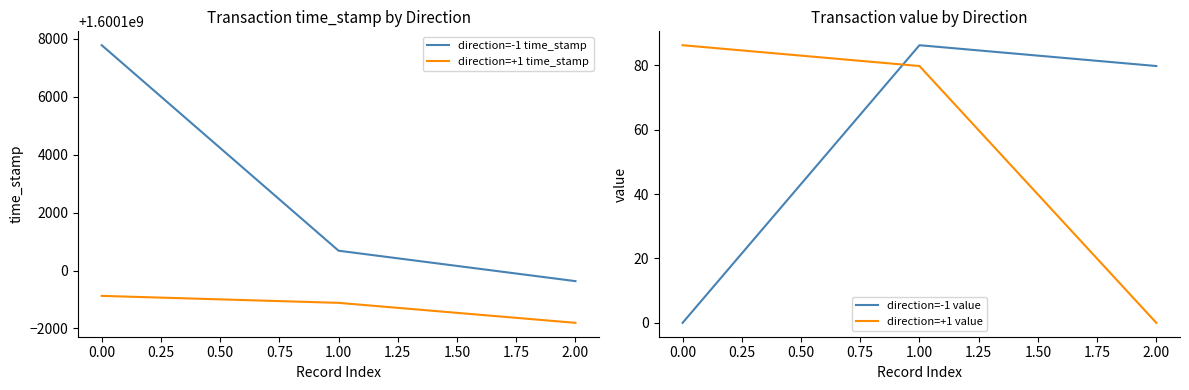

What is the difference between the direction=+1 value values at 0.00 and 1.00?

6.5